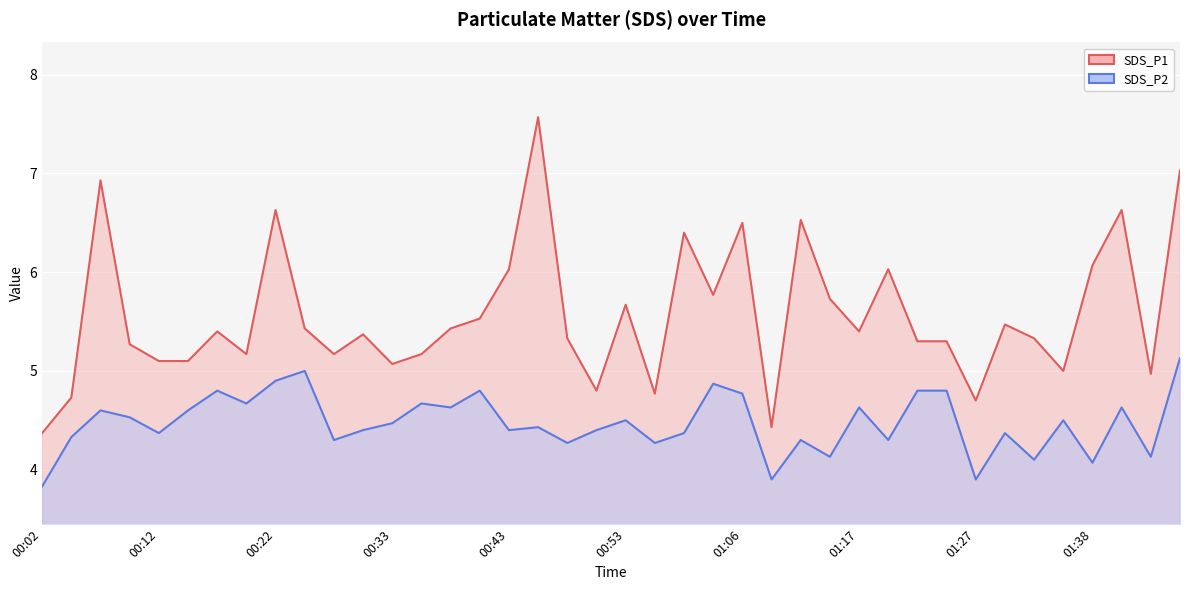

What is the value of the SDS_P2 point at the 35th from the left?

4.1